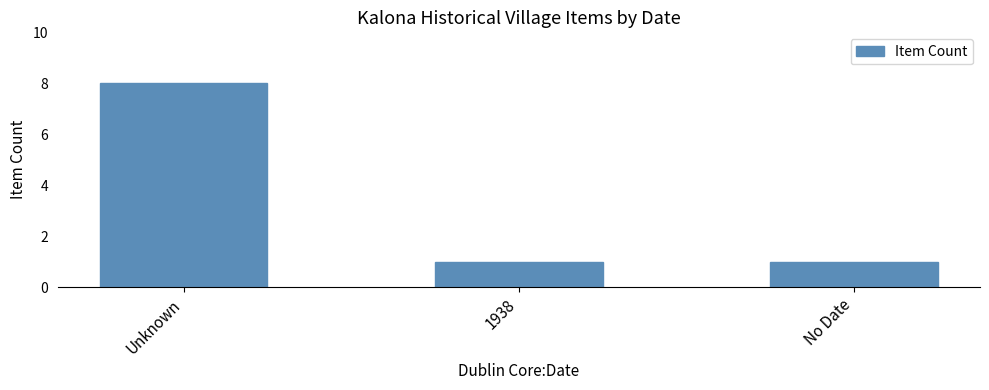

The value at Unknown is 11. True or false?

False